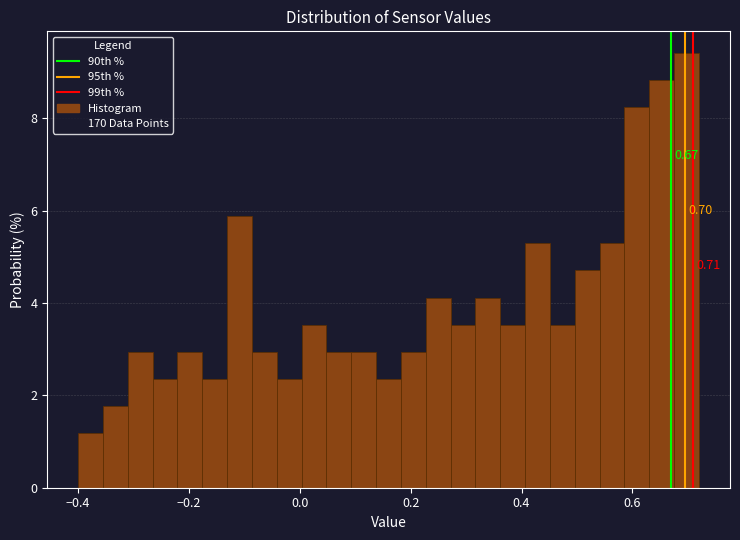

Around what value on the x-axis is the tallest bar? Give the approximate position of its centre, as read against the axis.

0.70